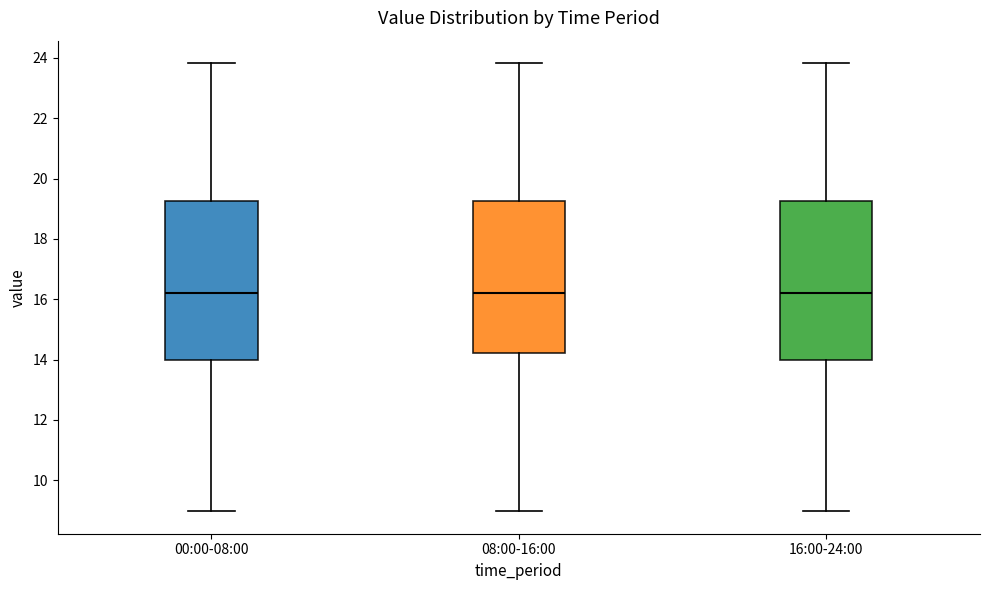

Where does the upper whisker of the box for 16:00-24:00 end on the y-axis? The values are not printed on the chart, so give them approximately, as read against the axis.

23.8